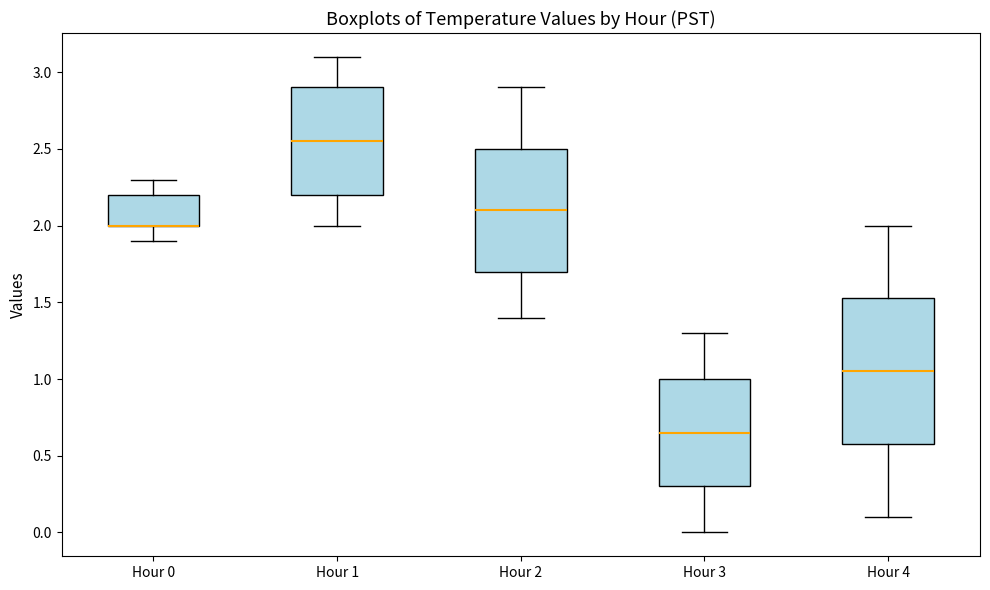

Which box is the tallest, from its lower edge to its upper edge?

Hour 4